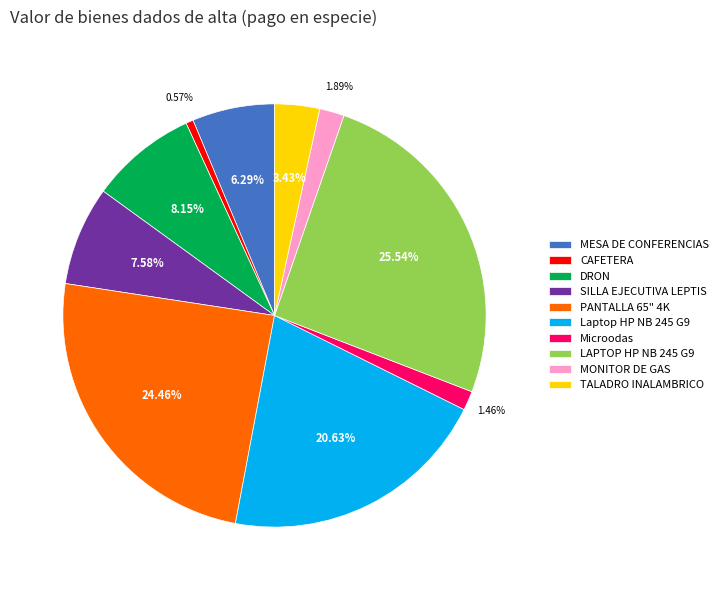

Which category has the smallest portion of the pie?

CAFETERA